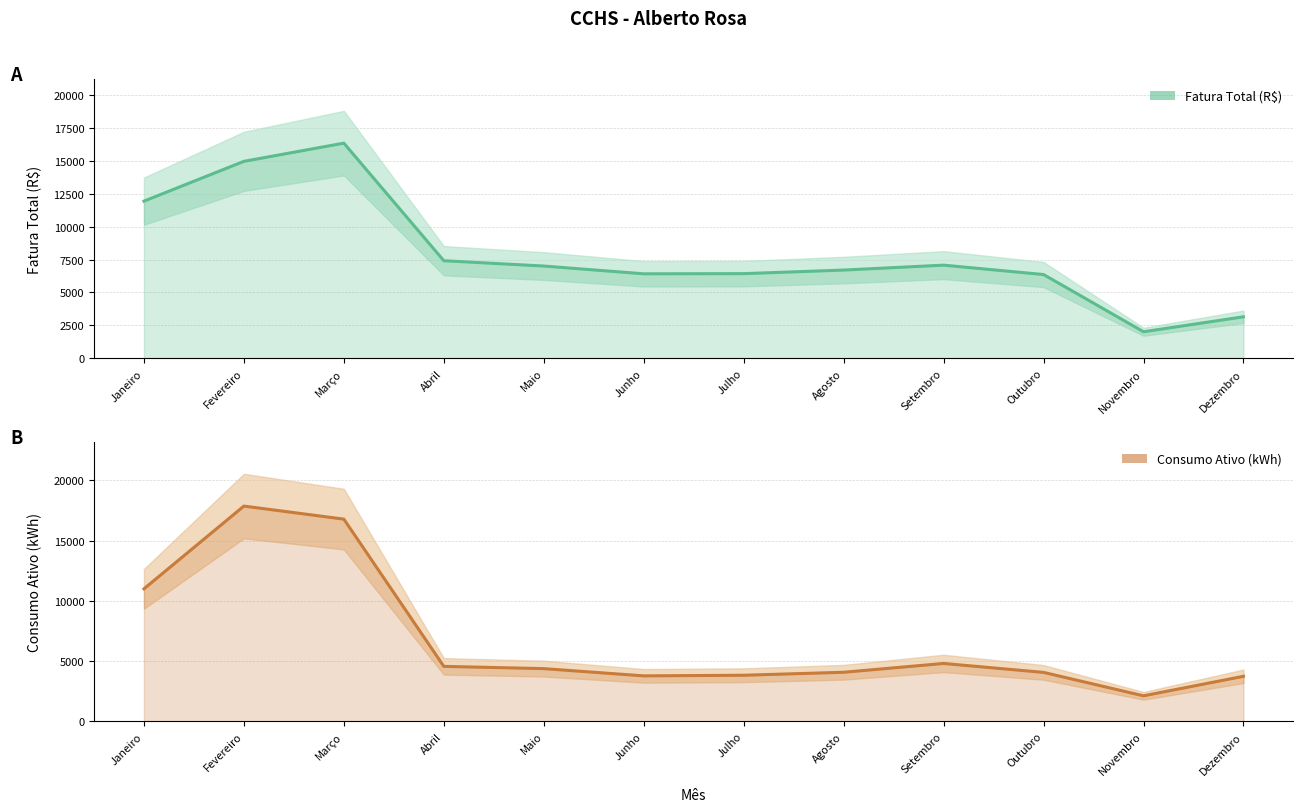

How many times do Fatura Total (R$) and Consumo Ativo (kWh) cross each other?

3